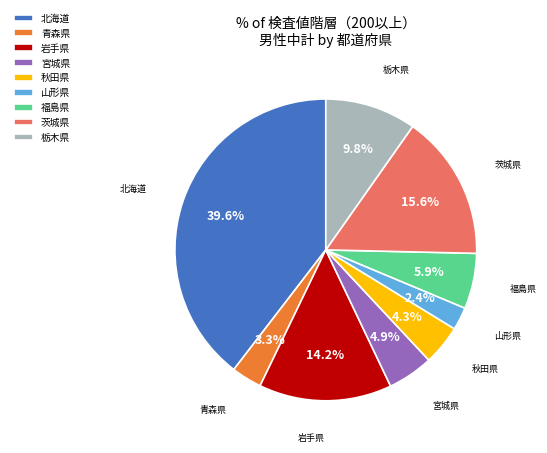

Which has a higher value, 福島県 or 秋田県?

福島県